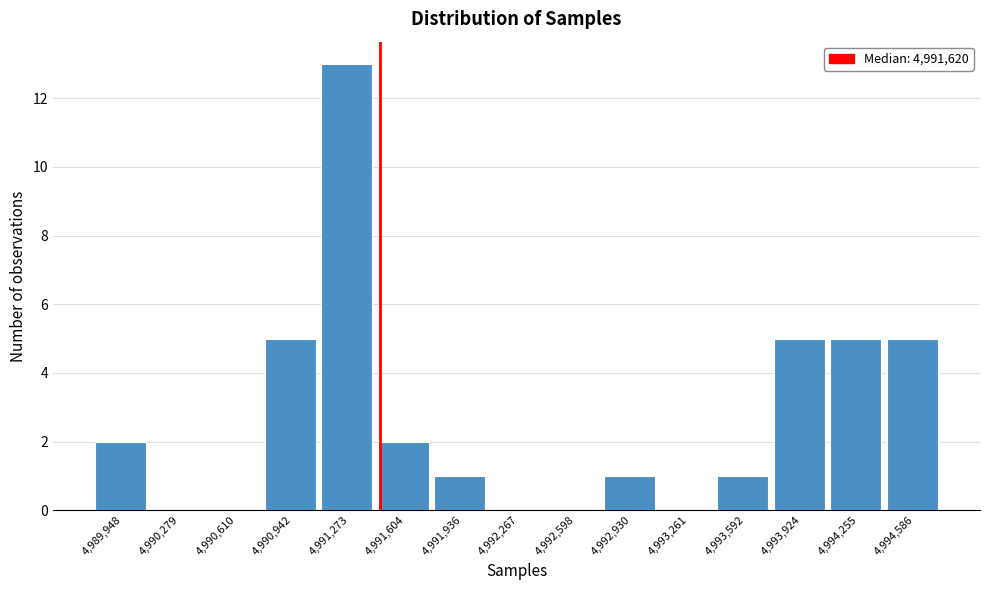

Reading left to right, list all the values displayed in this chart.

4,989,948=2	4,990,279=0	4,990,610=0	4,990,942=5	4,991,273=13	4,991,604=2	4,991,936=1	4,992,267=0	4,992,598=0	4,992,930=1	4,993,261=0	4,993,592=1	4,993,924=5	4,994,255=5	4,994,586=5